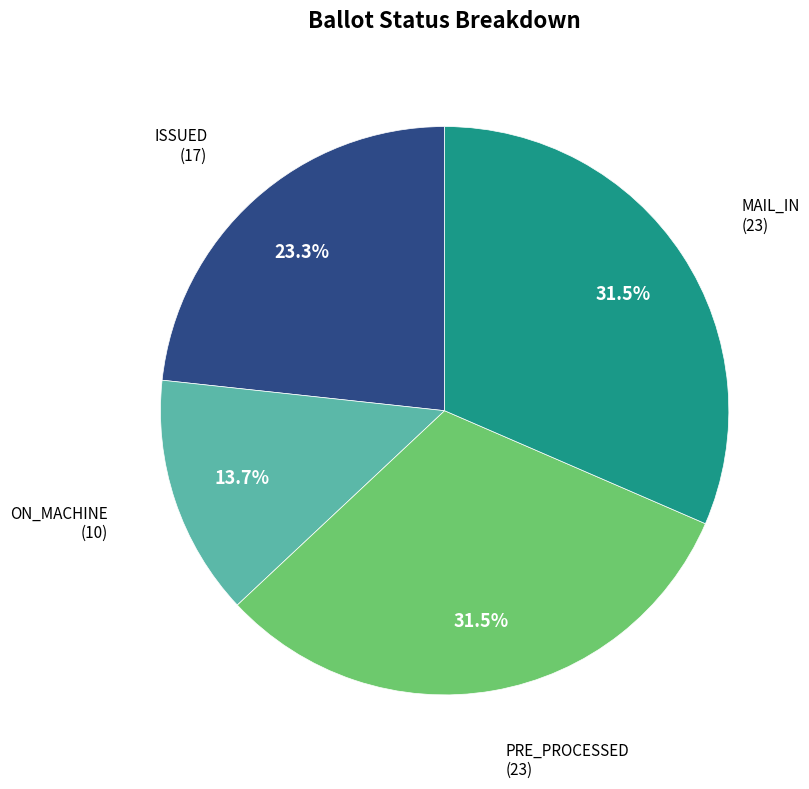

The ON_MACHINE slice represents 23% of the pie. True or false?

False